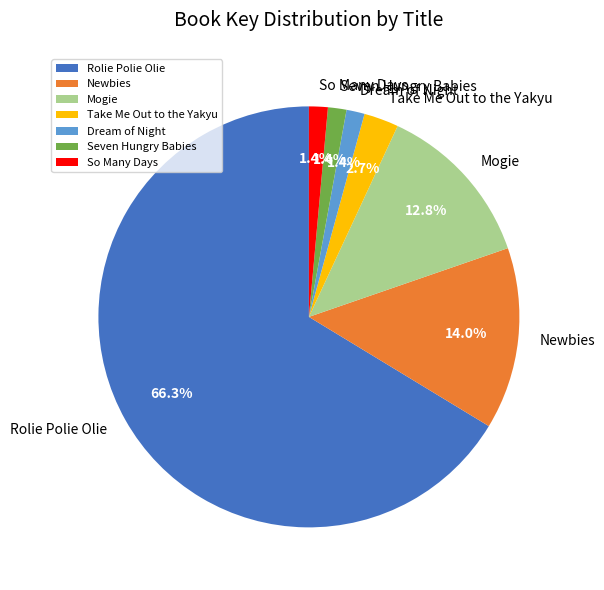

Which slice is the largest?

Rolie Polie Olie